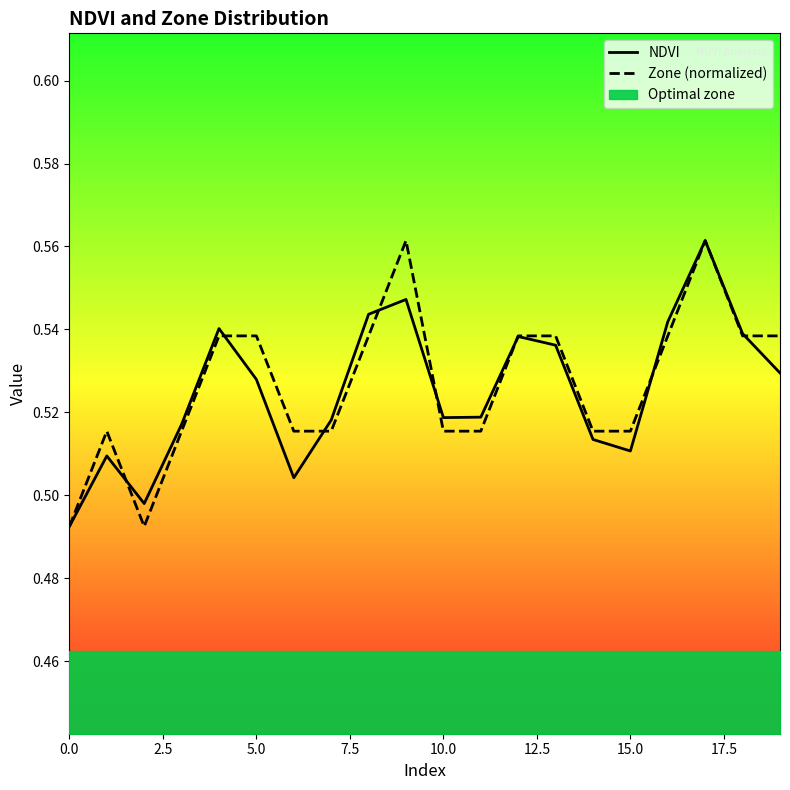

What is the approximate value of Zone (normalized) at 17.5?

0.5